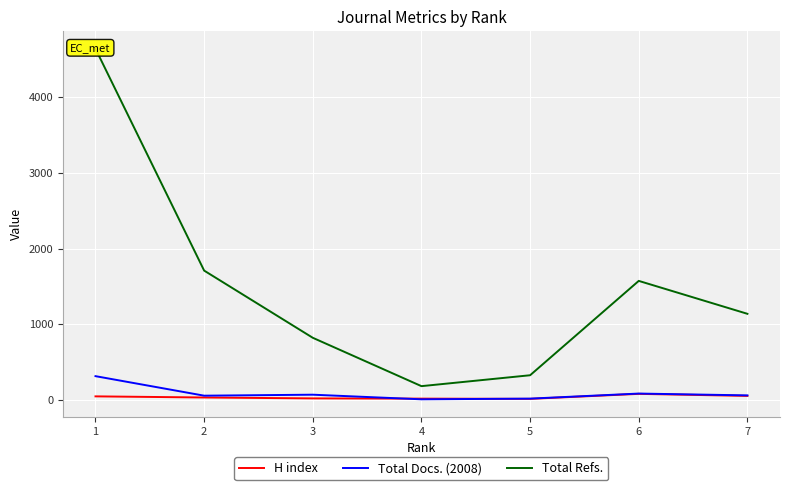

Is it true that Total Docs. (2008) equals 16 at 5?

True